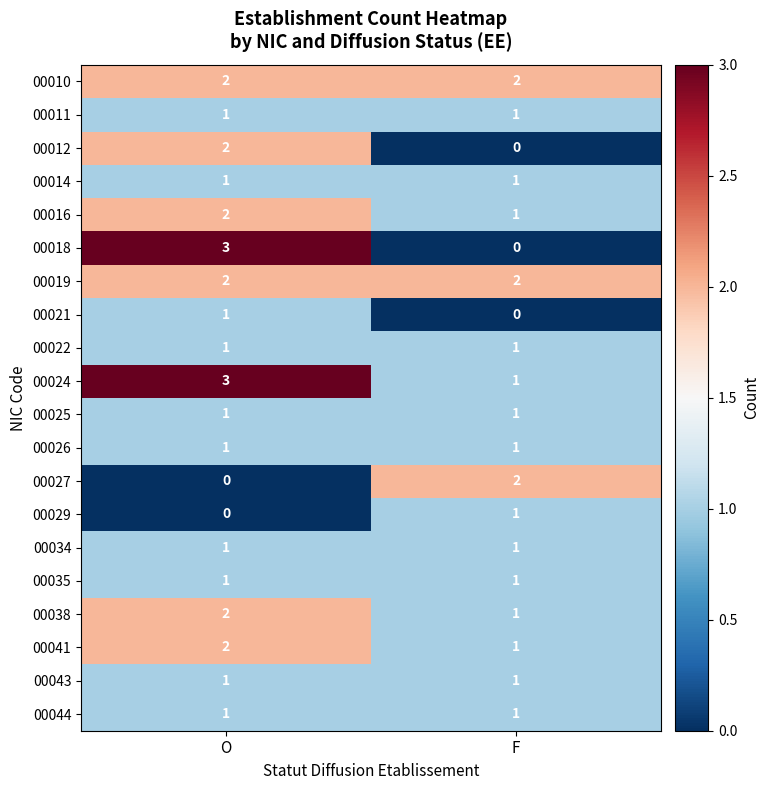

The value of 00026 at O is 1. True or false?

True